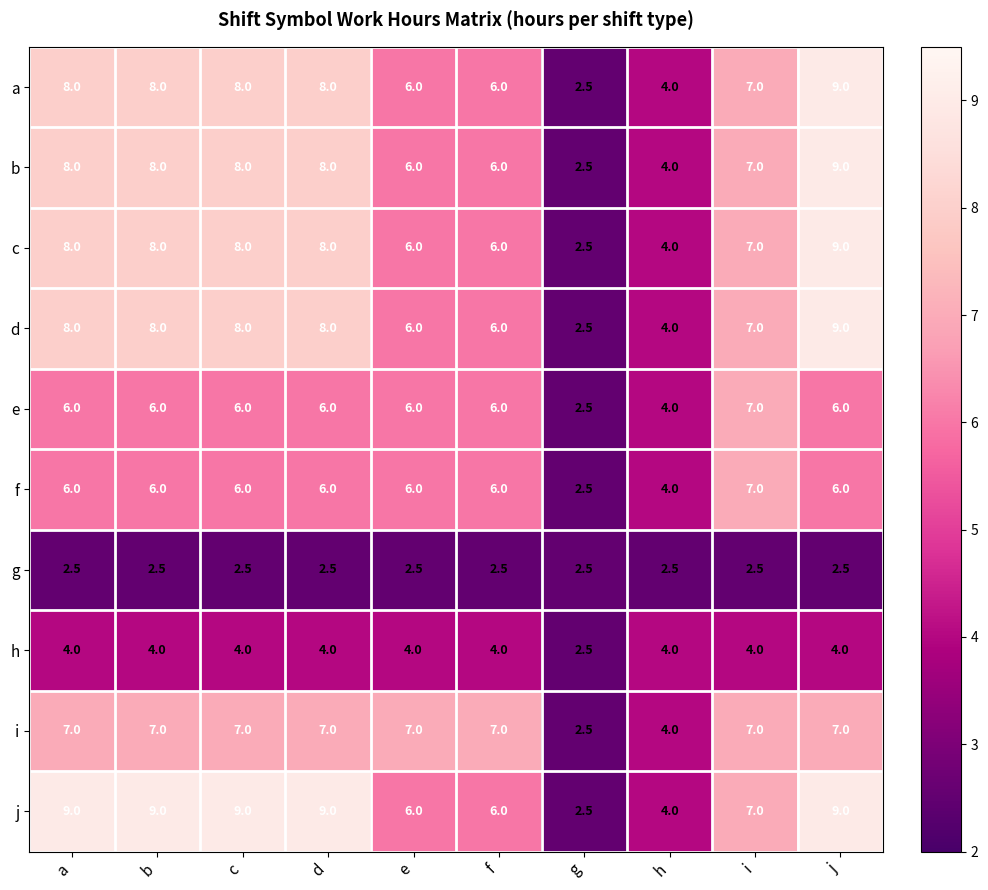

Count the f values in the range 6 to 7.

8